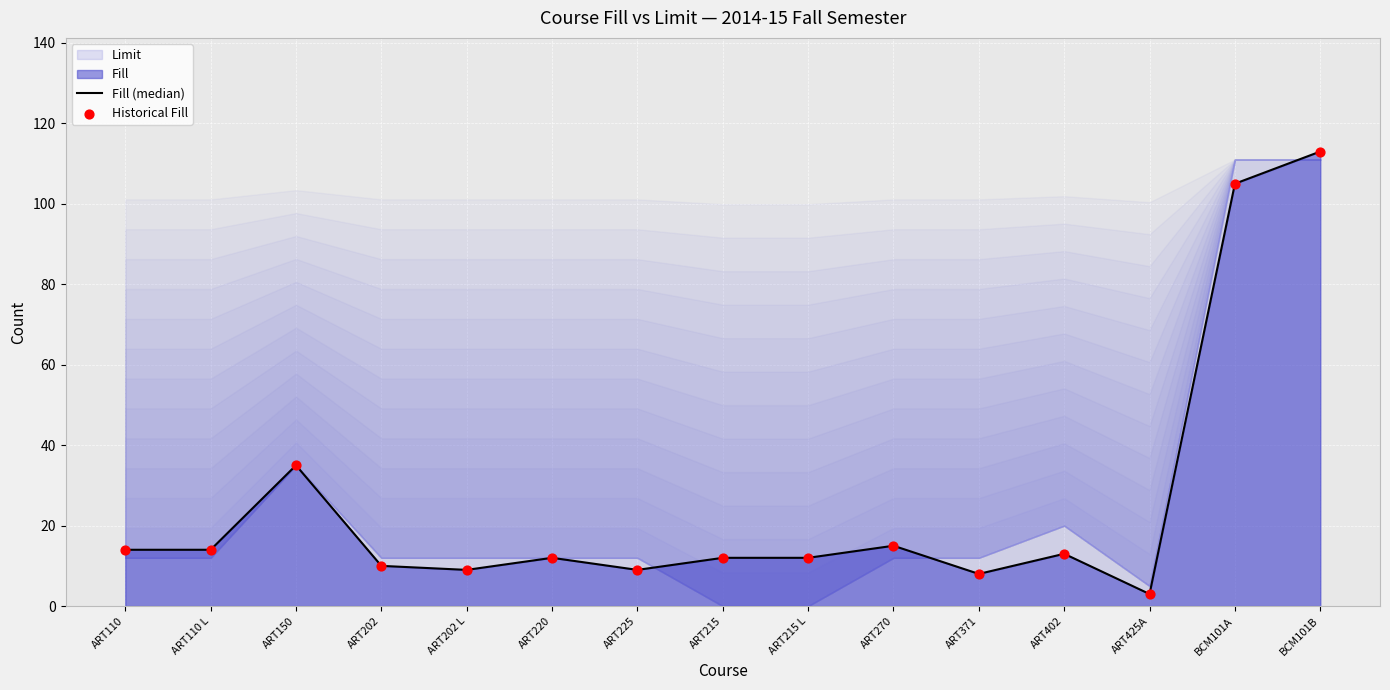

Is the value of Historical Fill at ART371 greater than the value of Fill (median) at ART225?

No